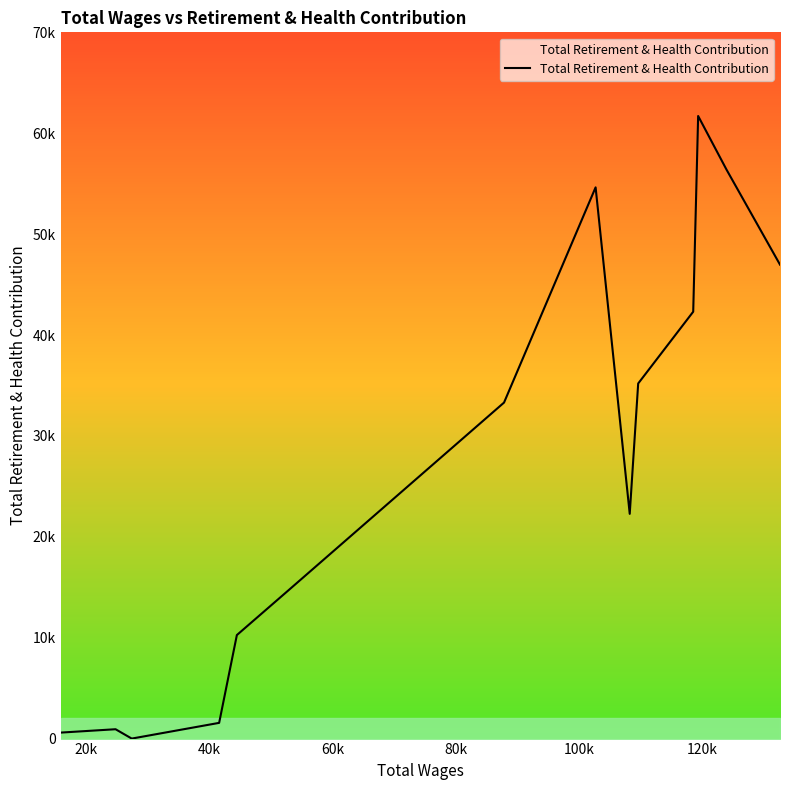

True or false: there are more than 1 points higher than both neighbors.

True